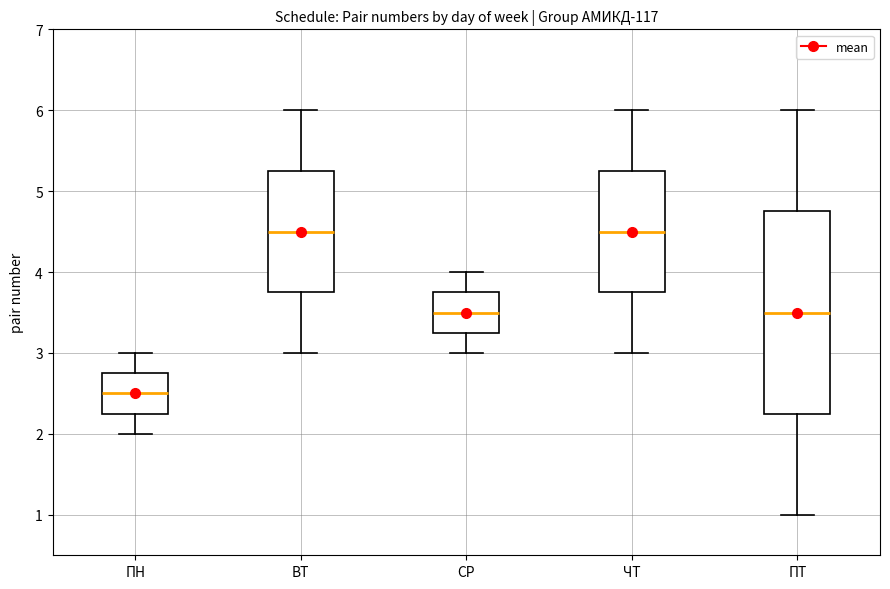

Reading left to right, read every box against the y-axis: the position of its median line, the range the box covers, and the ends of its whiskers. The values are not printed on the chart, so give them approximately, as read against the axis.

ПН: median 2.5, box 2.3 to 2.8, whiskers 2.0 to 3.0
ВТ: median 4.5, box 3.8 to 5.3, whiskers 3.0 to 6.0
СР: median 3.5, box 3.3 to 3.8, whiskers 3.0 to 4.0
ЧТ: median 4.5, box 3.8 to 5.3, whiskers 3.0 to 6.0
ПТ: median 3.5, box 2.3 to 4.8, whiskers 1.0 to 6.0